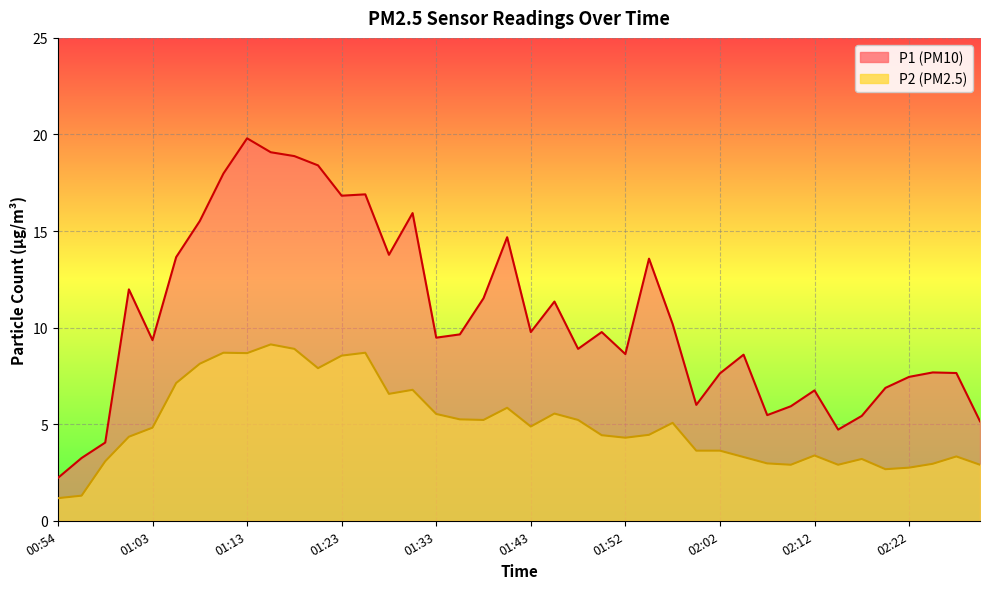

How many values in the P2 series are below 4?

16